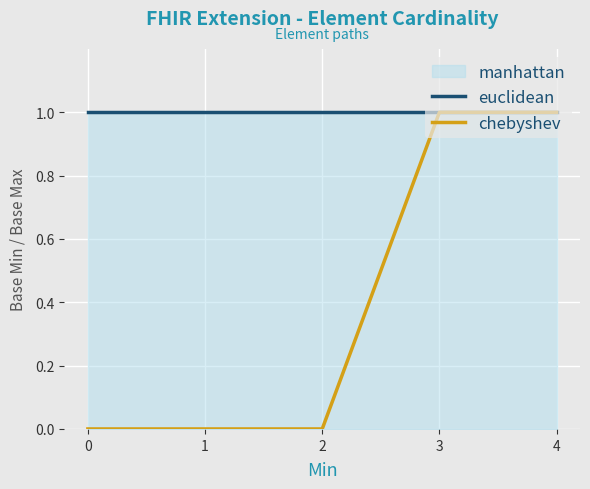

Which series changed the most between 1 and 4?

chebyshev